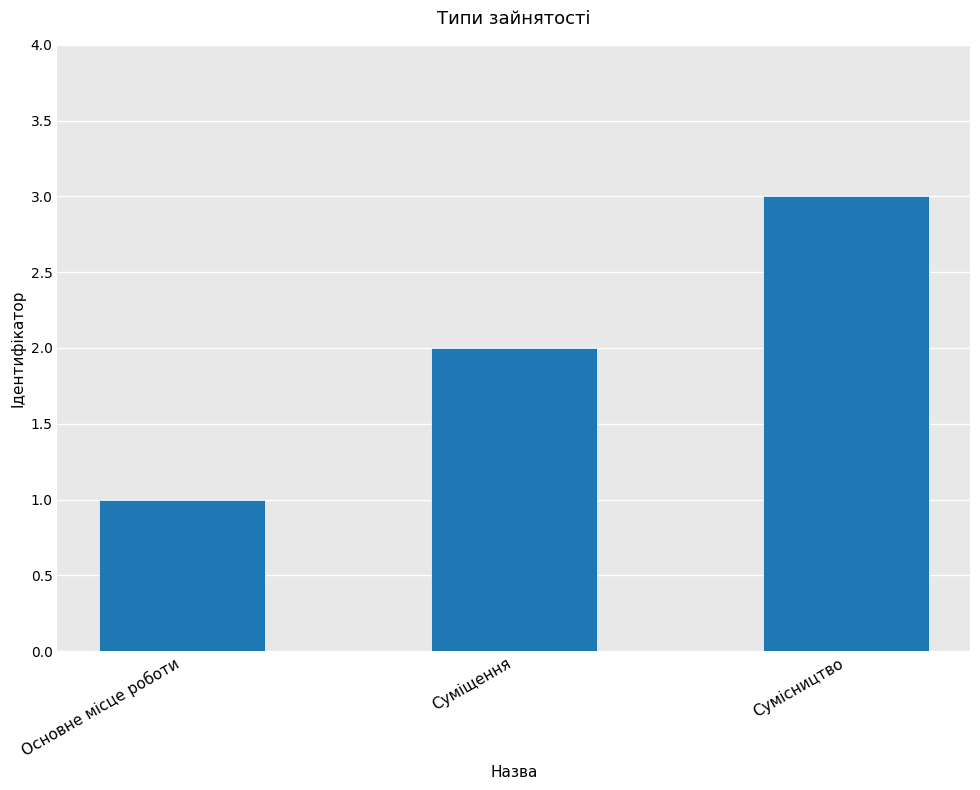

Does the chart contain stacked bars?

No